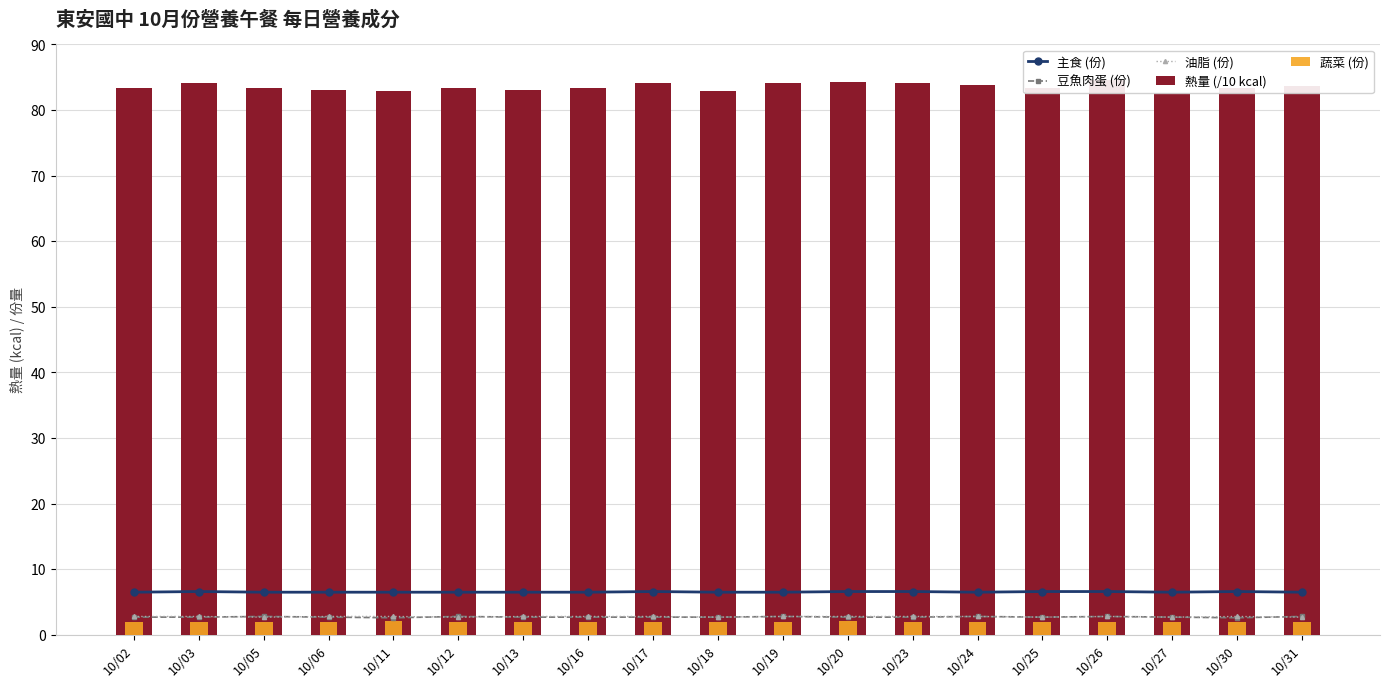

What is the value of the 蔬菜 (份) bar at the 10th from the left?

2.0